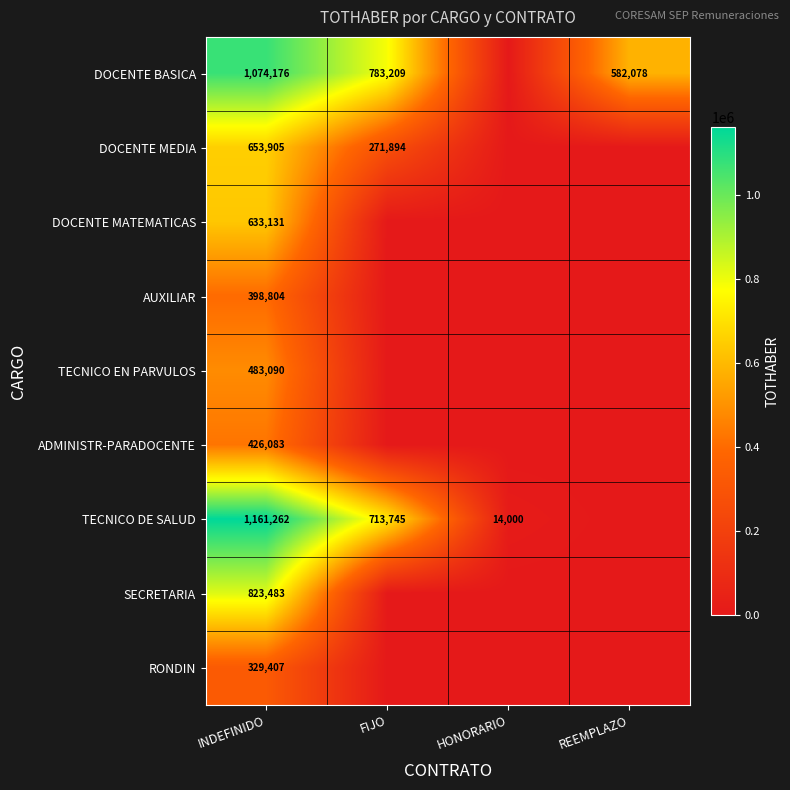

What is the total value across all series at INDEFINIDO?

5983341